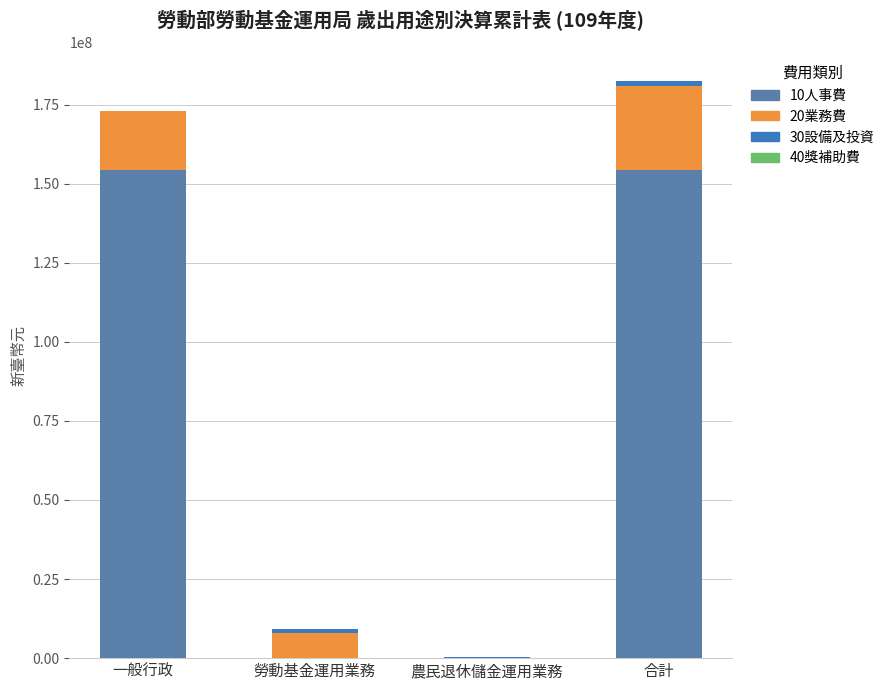

The 40獎補助費 series shows 11091 at 一般行政. True or false?

False